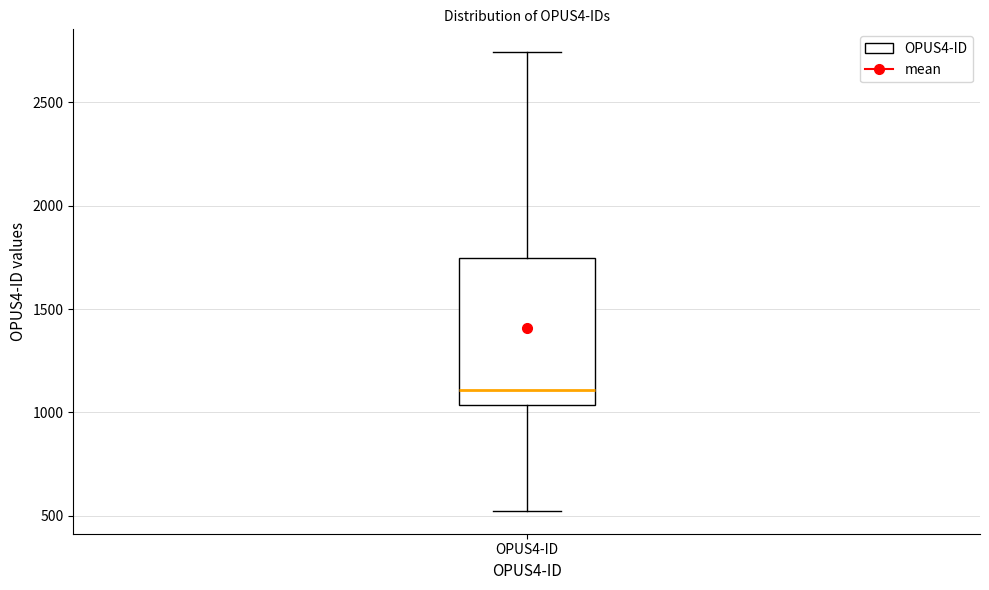

Transcribe this box plot: give where the median line is, the range the box spans, and where the two whiskers end, as read against the y-axis. The values are not printed on the chart, so give them approximately, as read against the axis.

median 1100, box 1050 to 1750, whiskers 500 to 2750